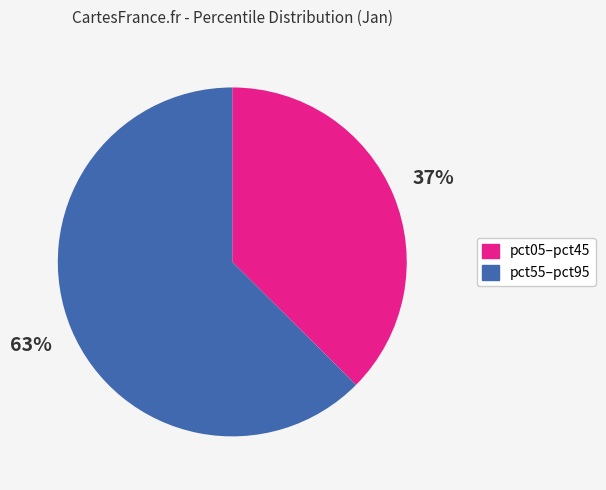

Does any single category account for the majority?

Yes